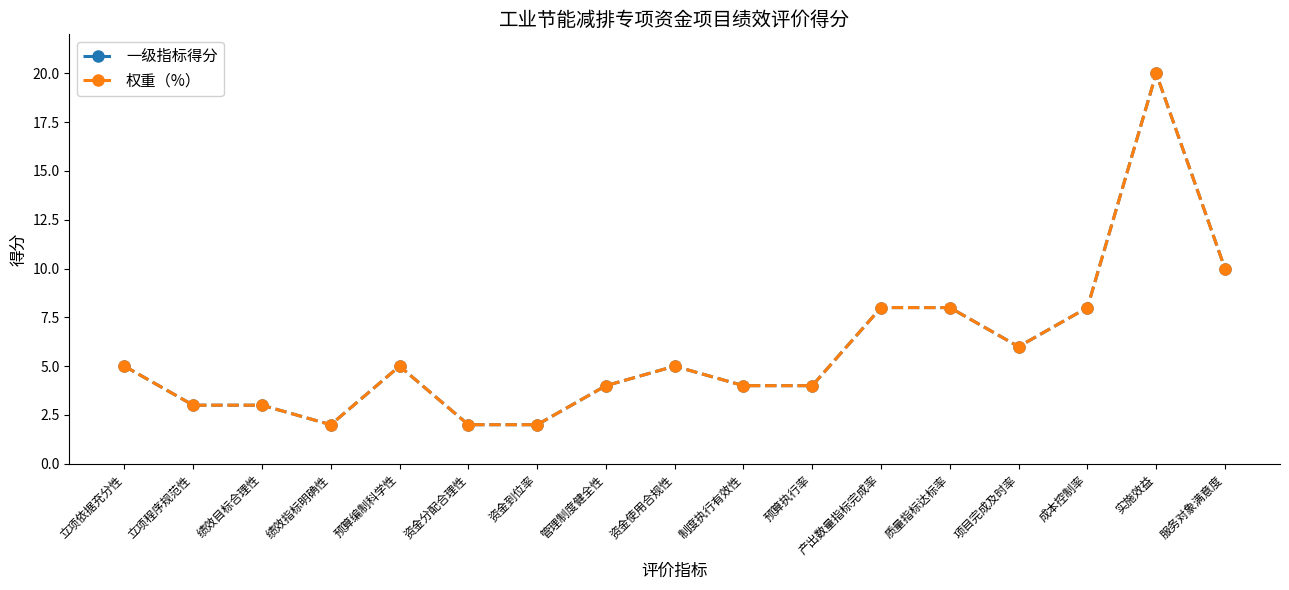

What is the sum of all 权重（%） values?

99